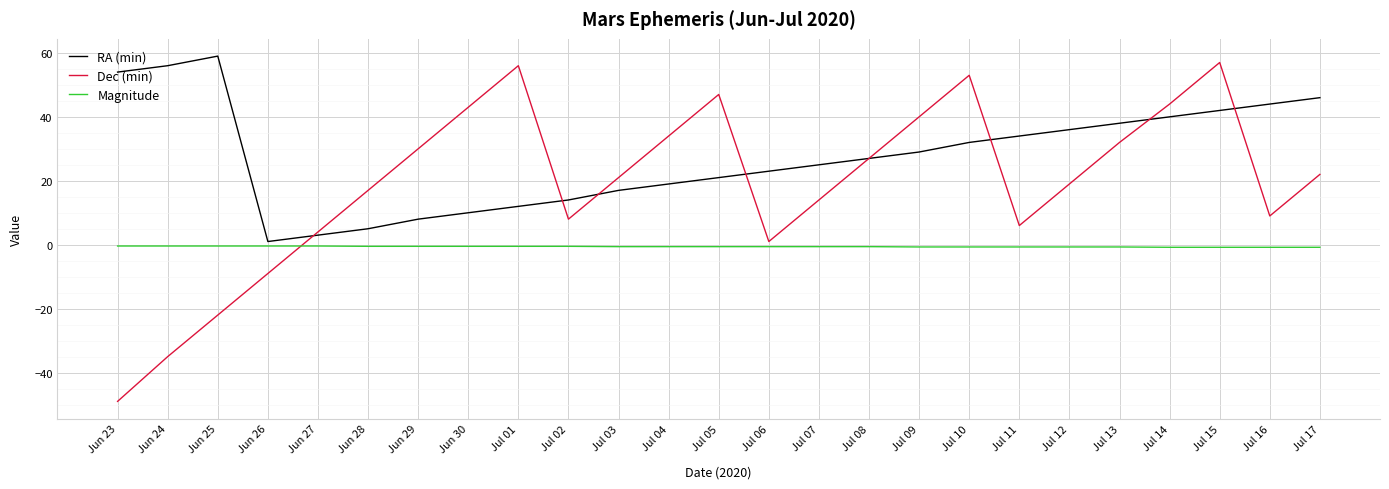

What are all the series names shown in the legend?

RA (min), Dec (min), Magnitude